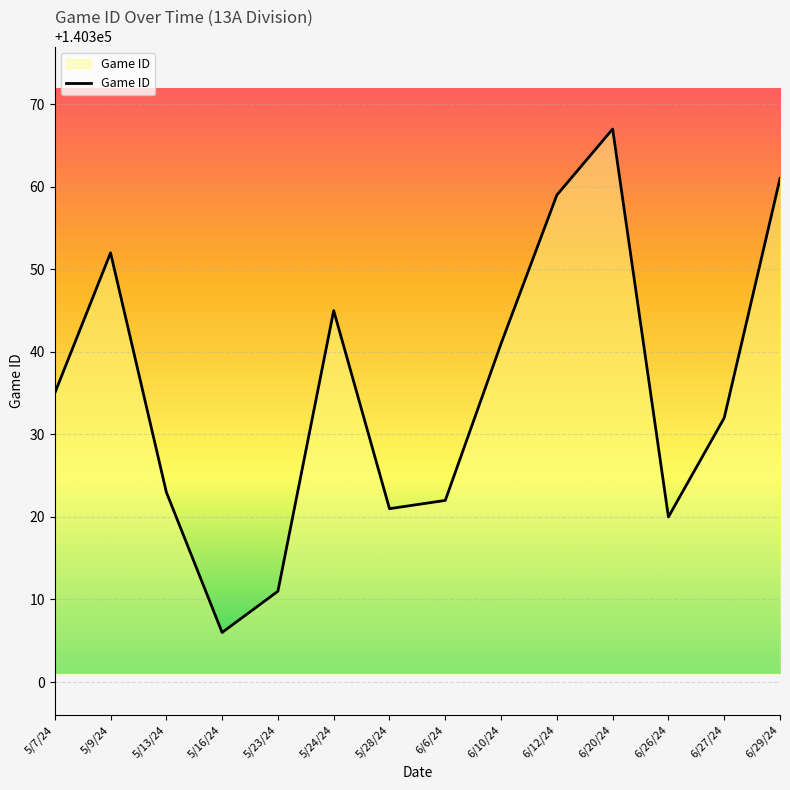

At which label is the value closest to 140336?

5/7/24